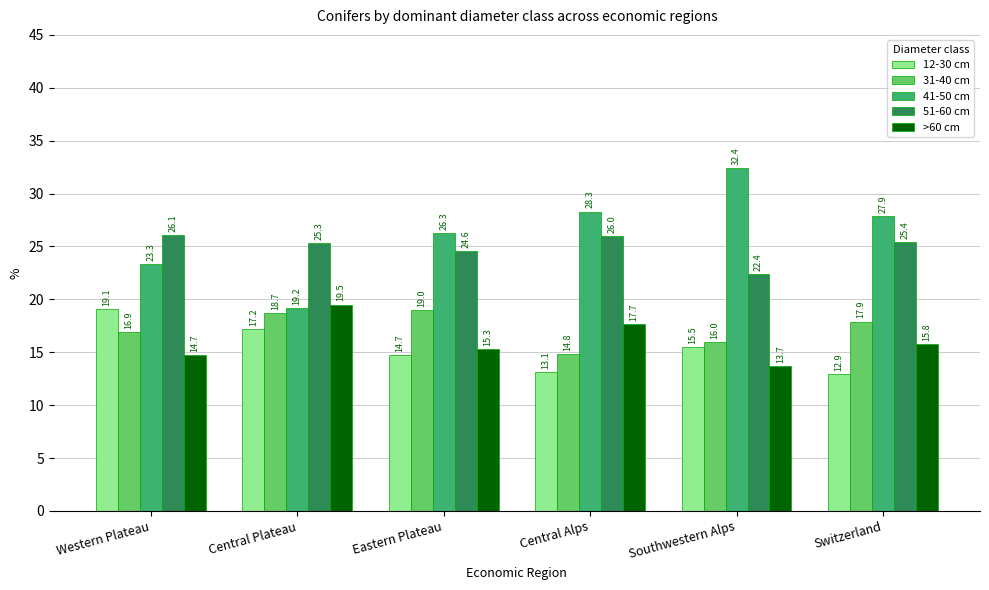

Is it true that 41-50 cm equals 26.3 at Eastern Plateau?

True